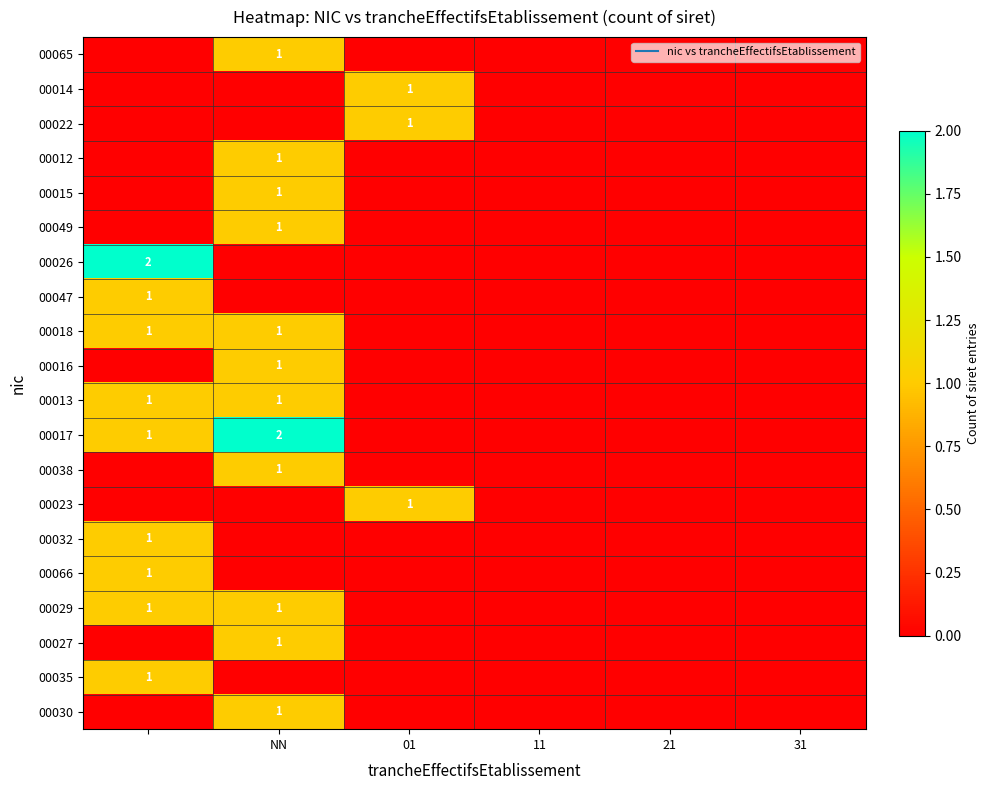

What is the maximum value for 00027?

1